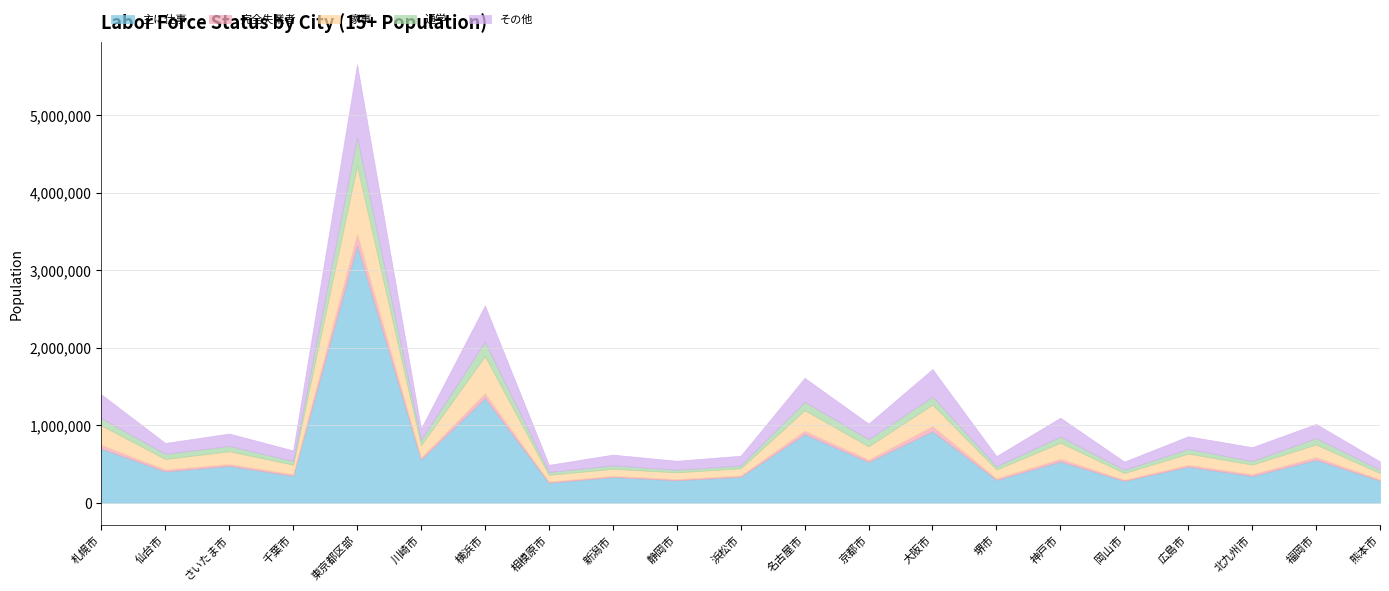

The value of 主に仕事 at 神戸市 is 531628. True or false?

True